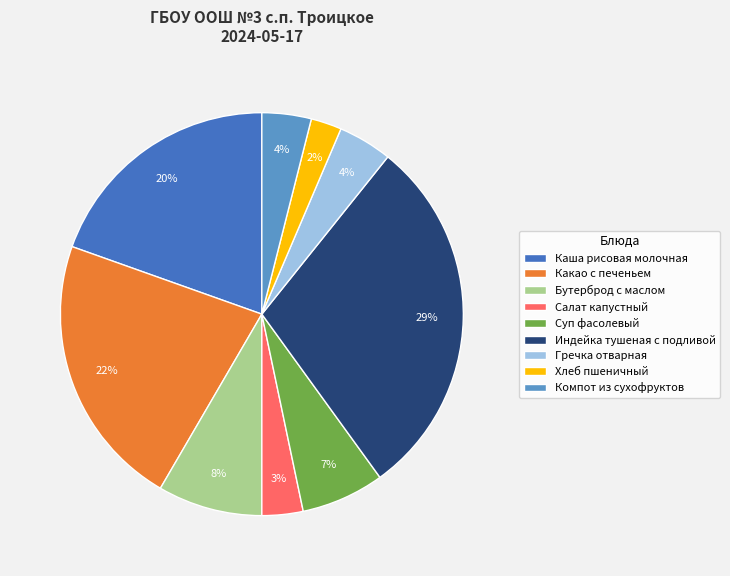

Which category has the biggest portion of the pie?

Индейка тушеная с подливой